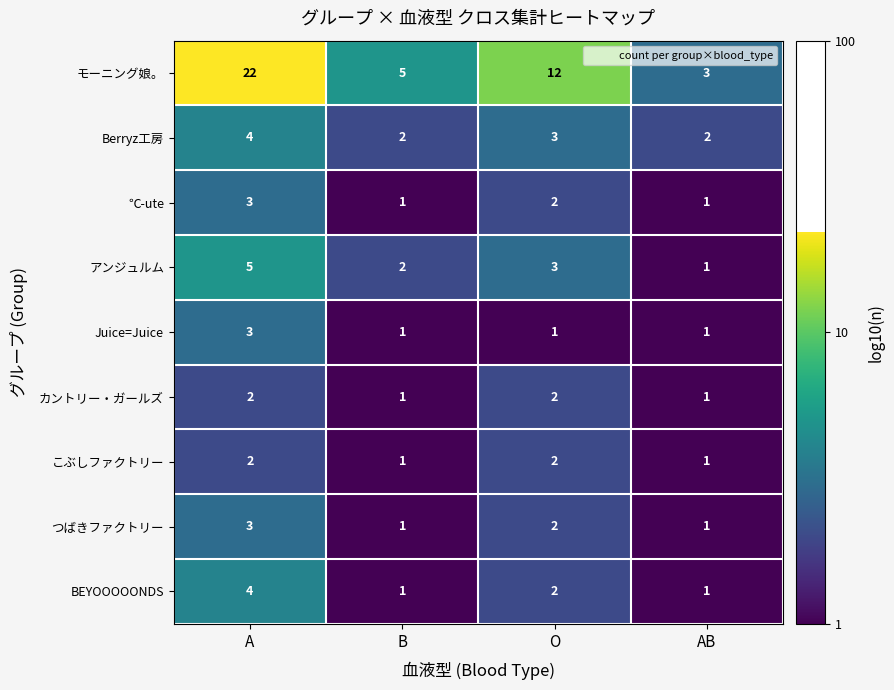

What is the sum of all つばきファクトリー values?

7